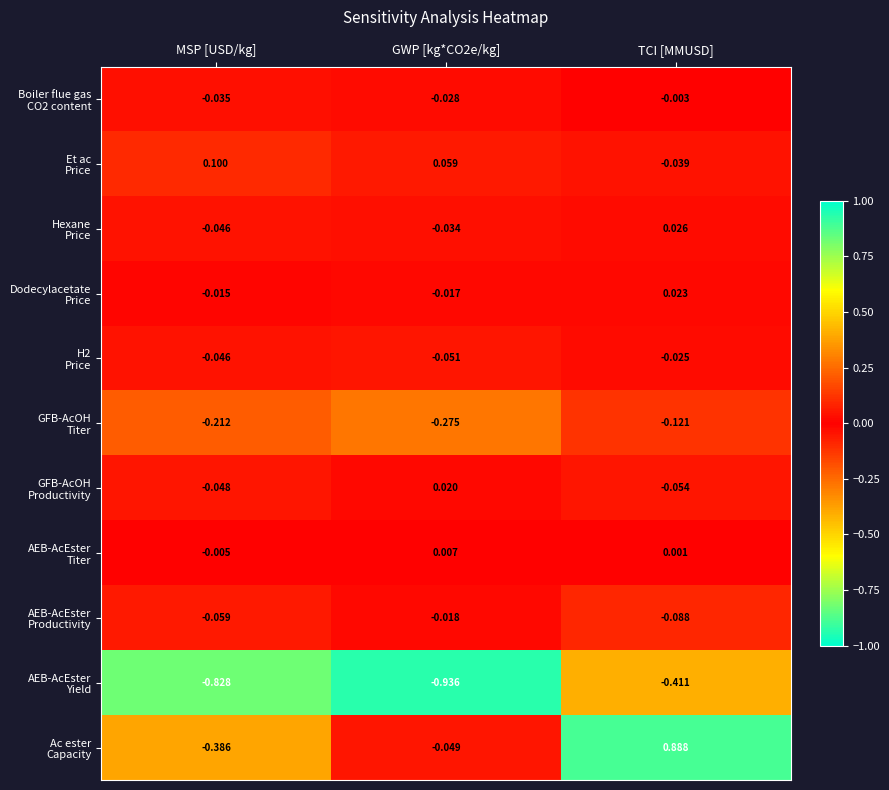

At which category is the sum across all series the highest?

TCI [MMUSD]